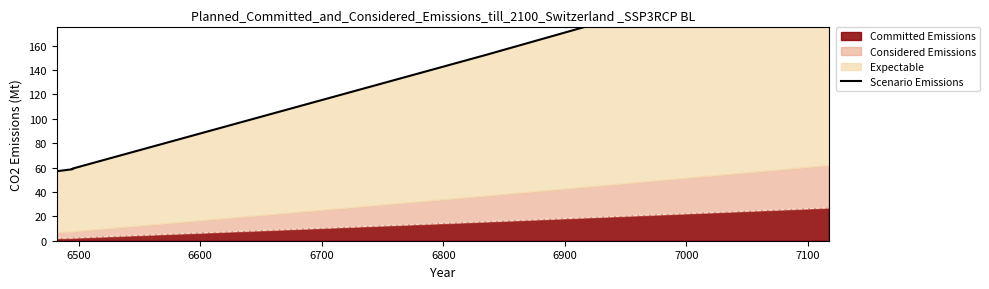

True or false: the data shows 18.3 at 6500.

False